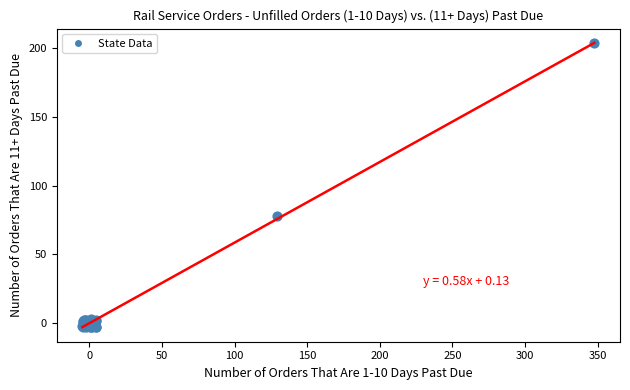

What Y value in the scatter plot is closest to 100?

77.7